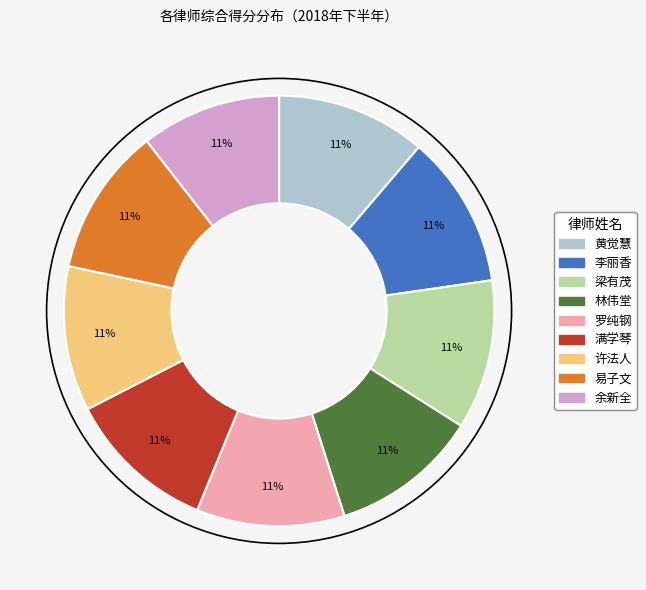

To the nearest percent, what is the average slice percentage?

11%